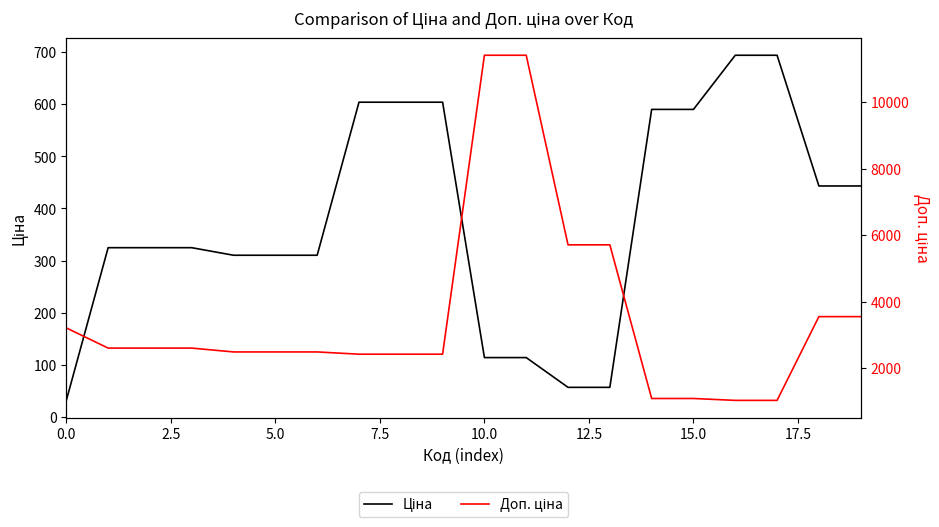

Between 10.0 and 0.0, which is larger?

10.0